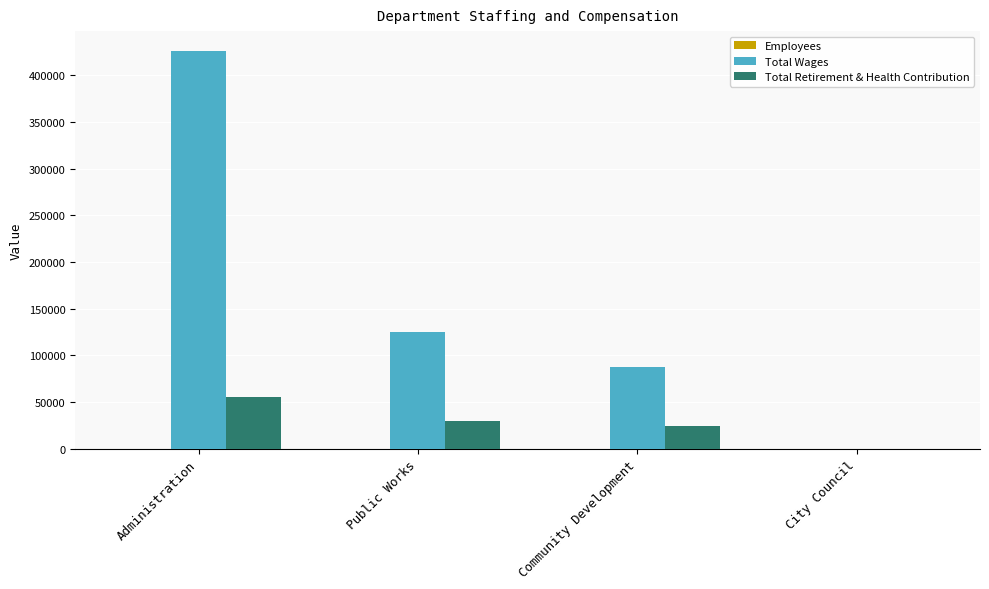

Read the Total Wages value at Administration.

425878